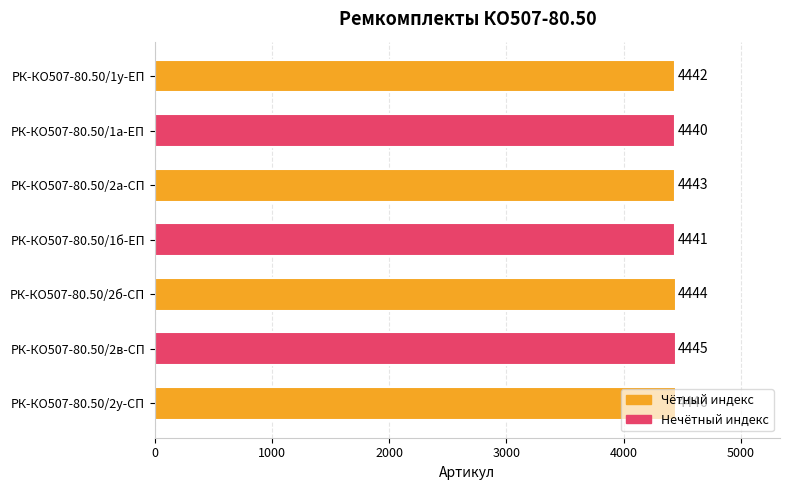

Count the values in the range 4441 to 4445.

5